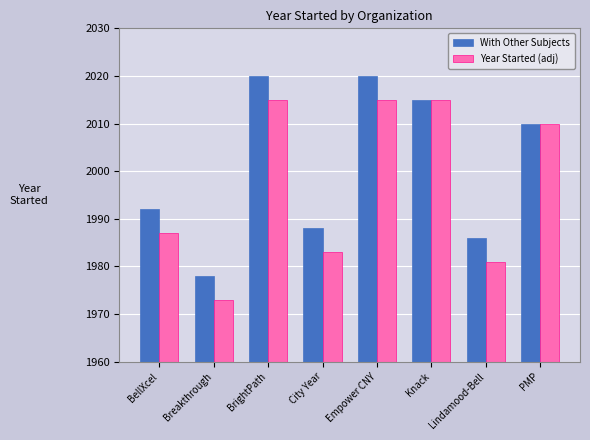

What is the difference between the With Other Subjects values at City Year and Breakthrough?

10